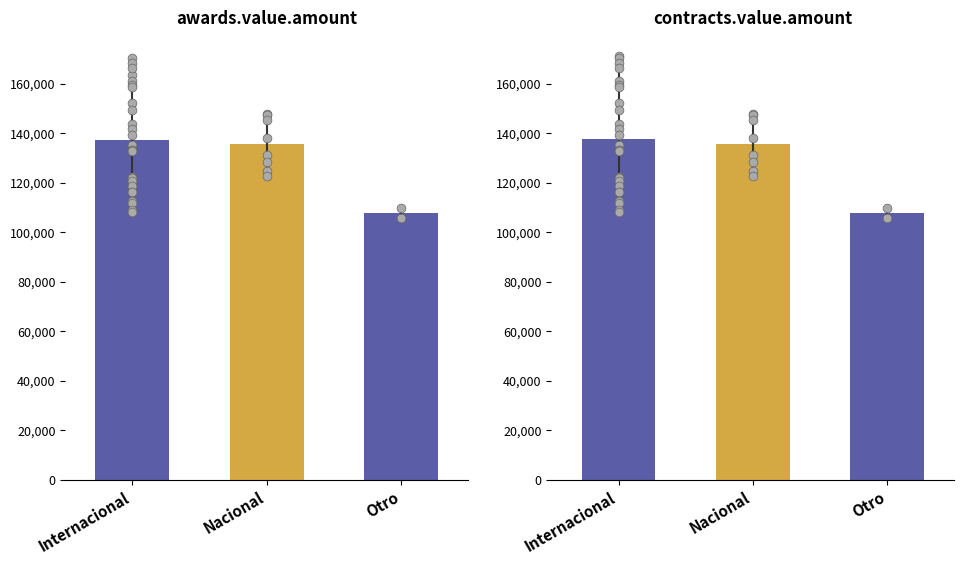

Which series has the widest spread of Y values?

contracts.value.amount